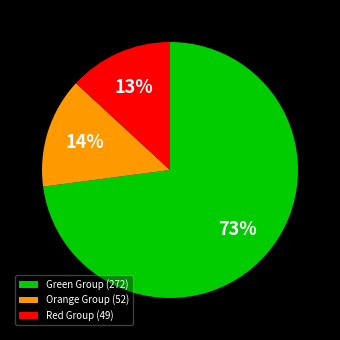

Which category has the smallest portion of the pie?

Red Group (49)